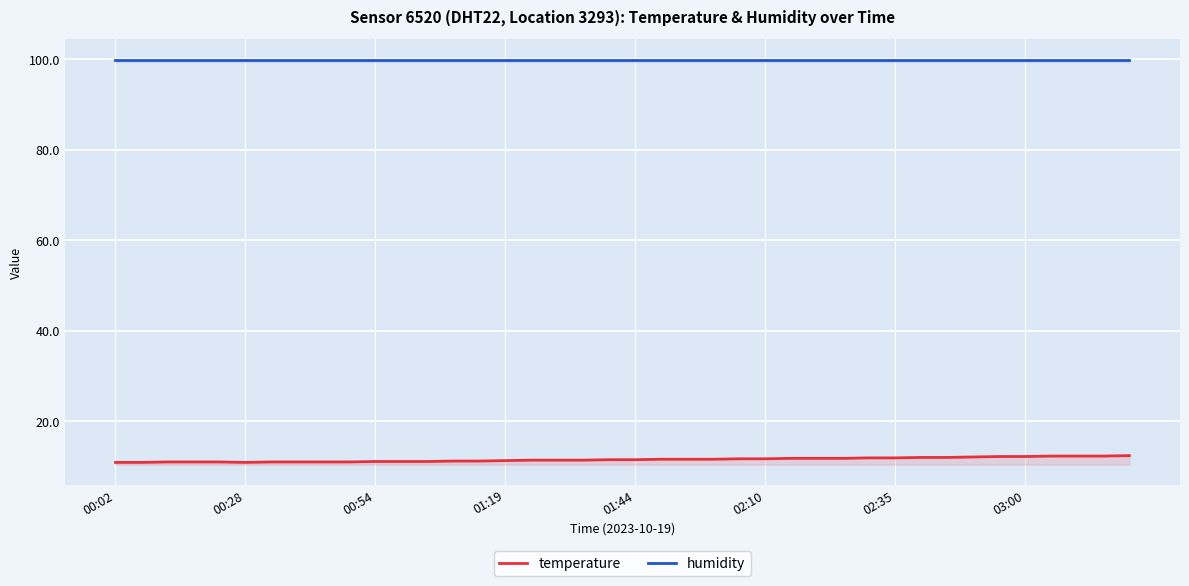

Does the chart display data point markers on the line(s)?

No